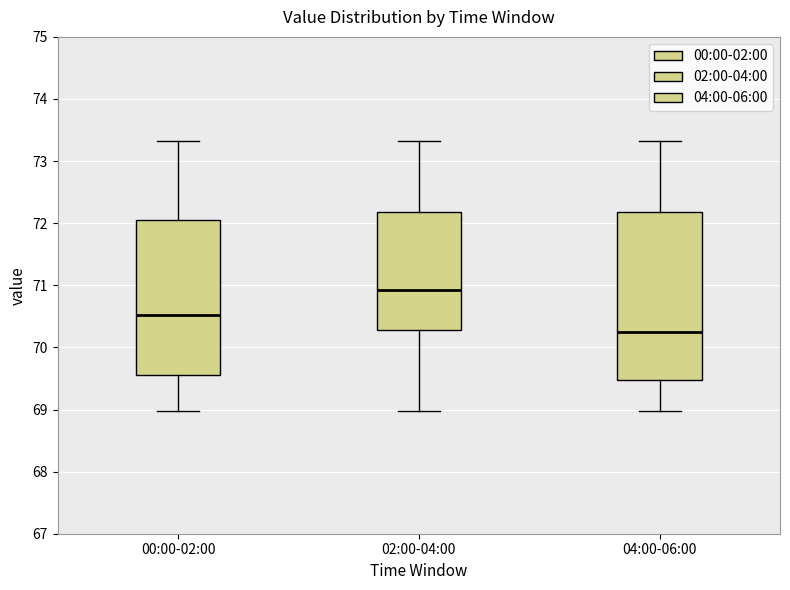

Which box has the highest median line?

02:00-04:00